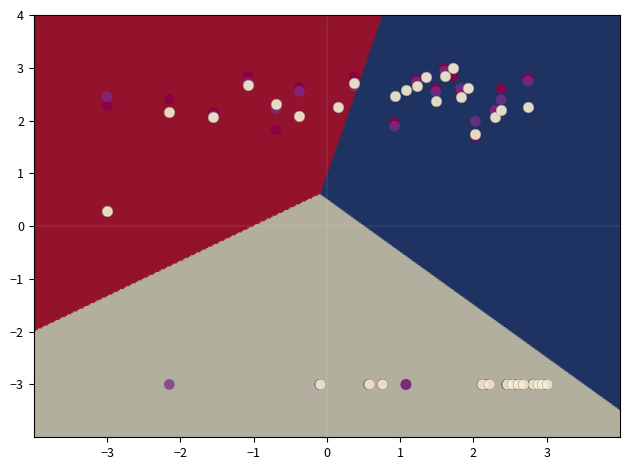

Across all series, what Y value is closest to 0?

0.3